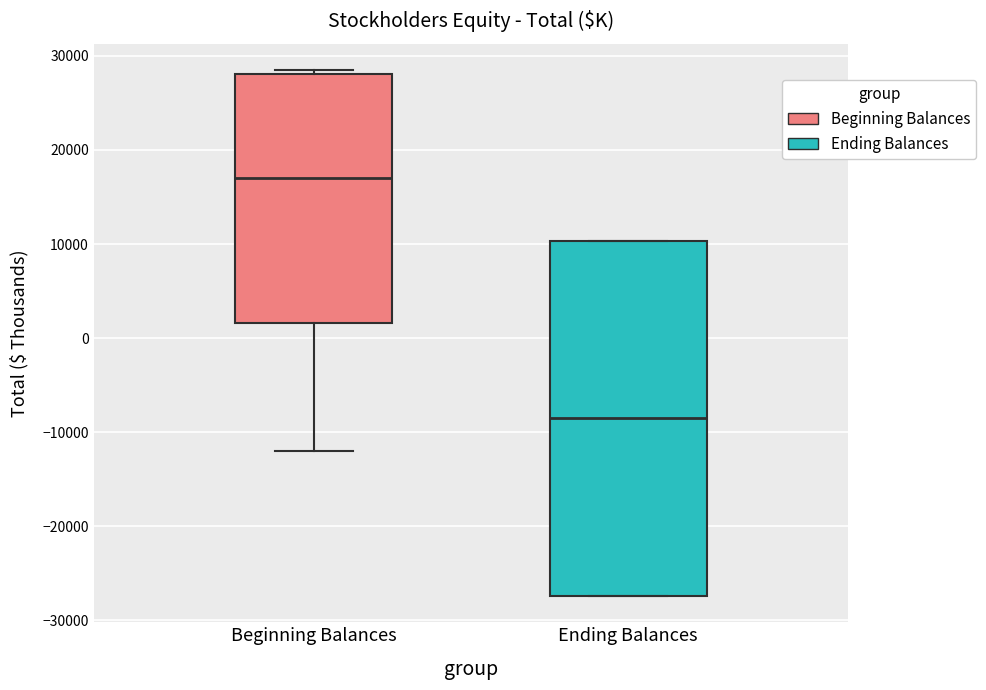

Which box has the lowest median line?

Ending Balances